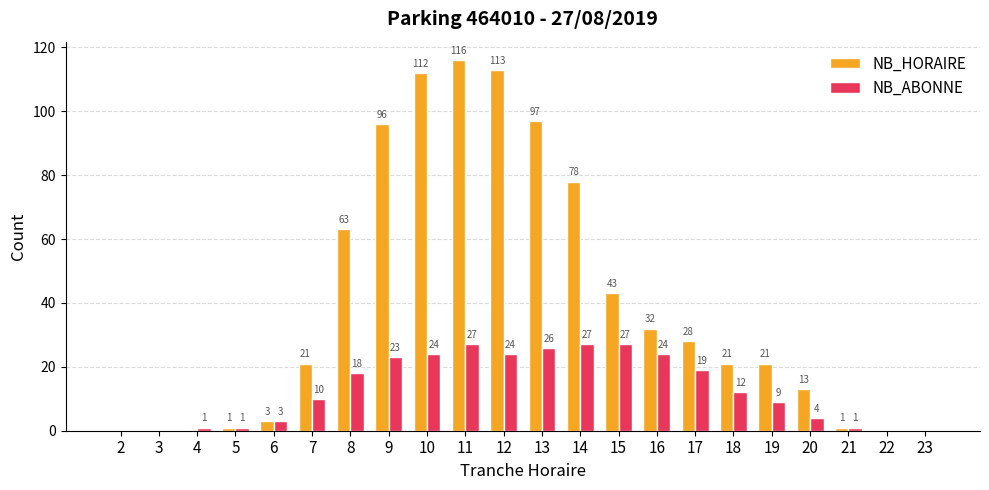

Are the bars horizontal?

No